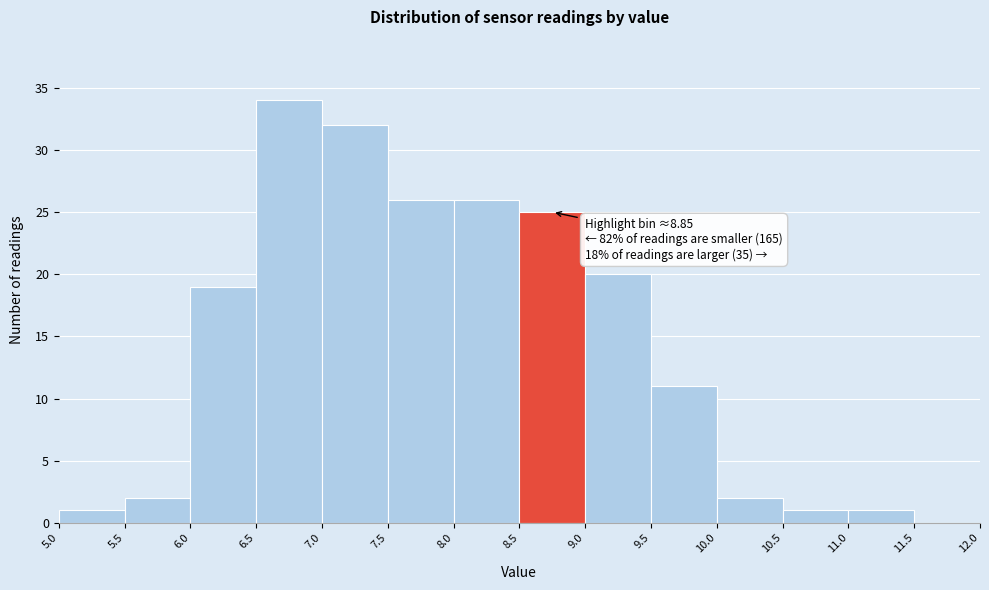

Over which range of the x-axis is the bar tallest?

6.5 to 7.0